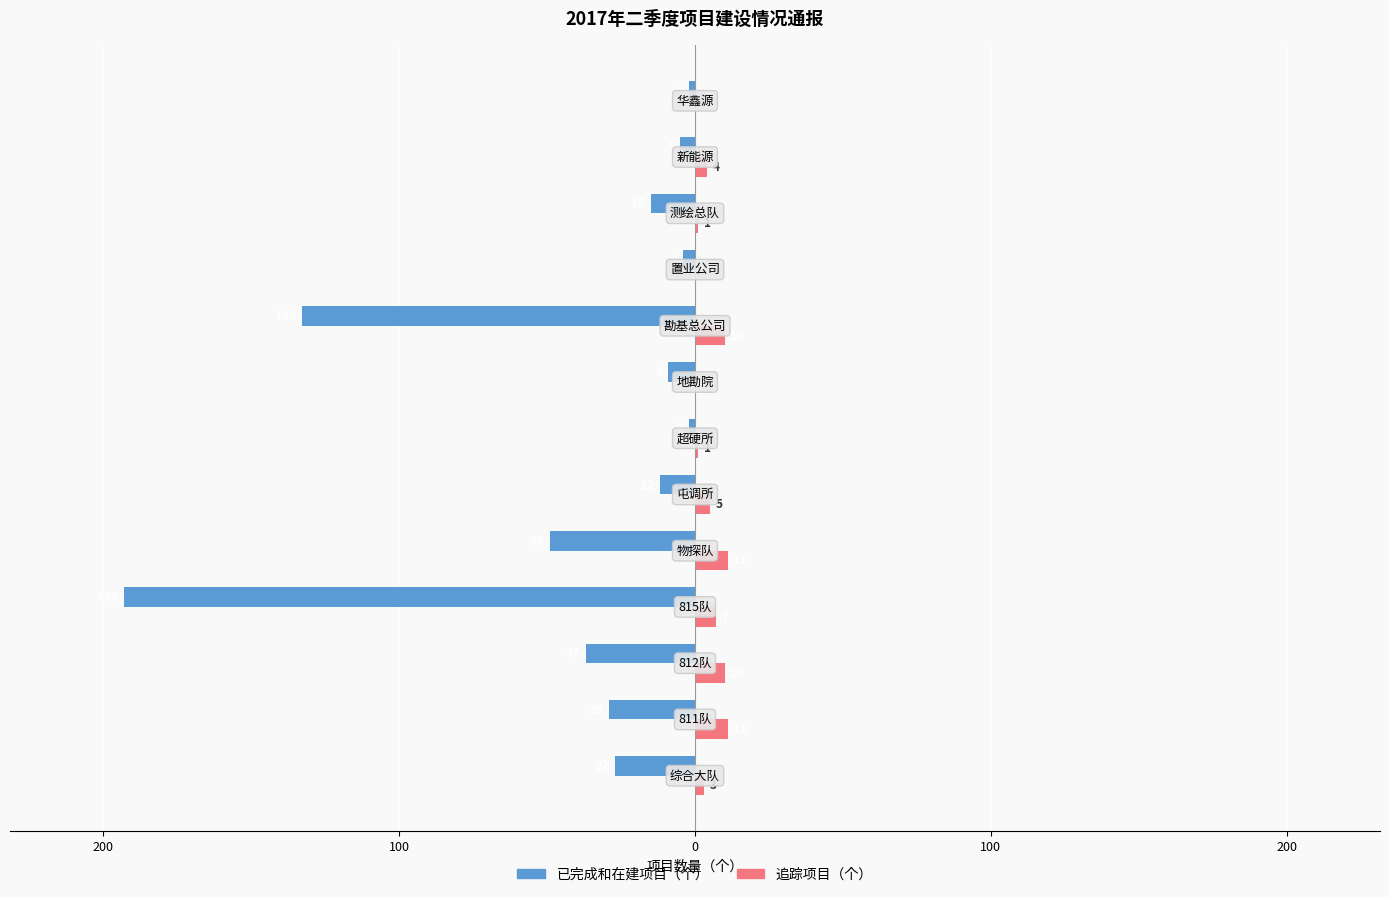

What are all the series names shown in the legend?

已完成和在建项目（个）, 追踪项目（个）